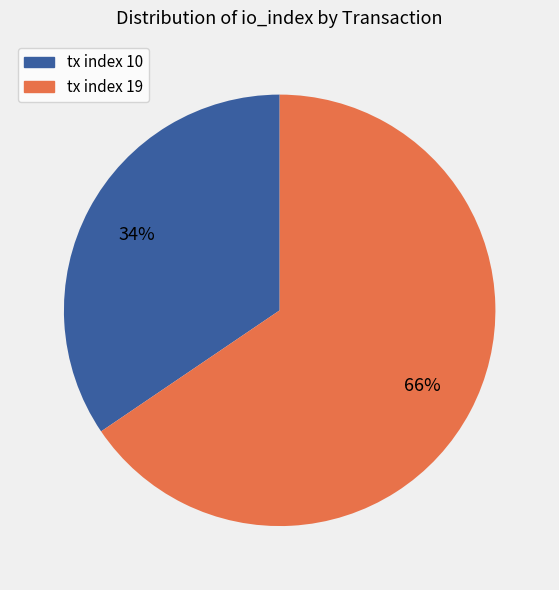

To the nearest percent, what percentage of the pie is tx index 19?

66%